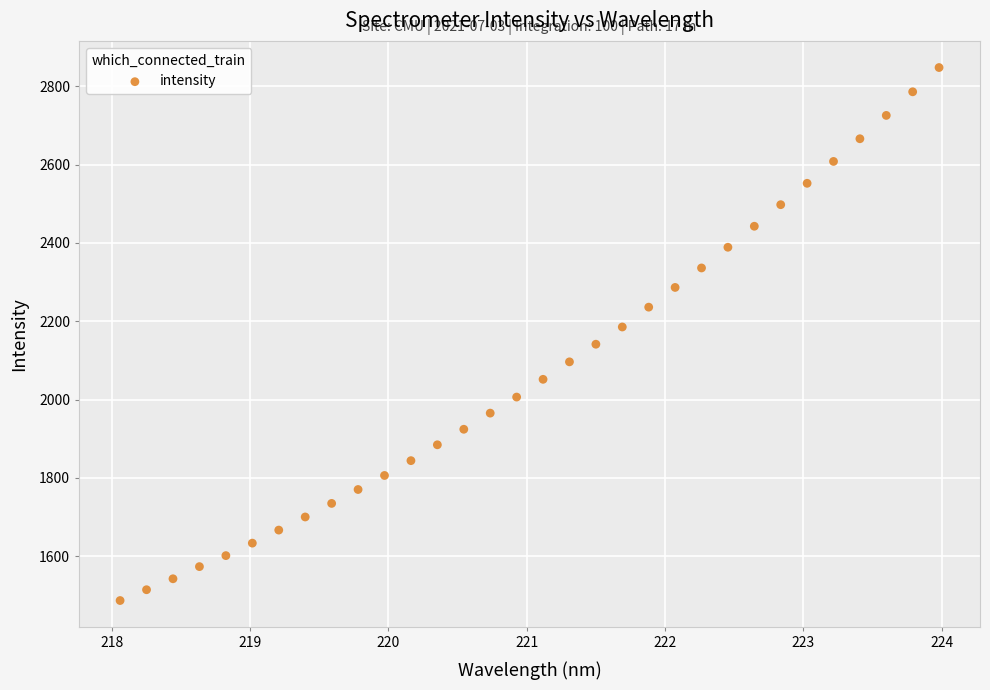

What is the range of Y values (max minus min)?

1360.9